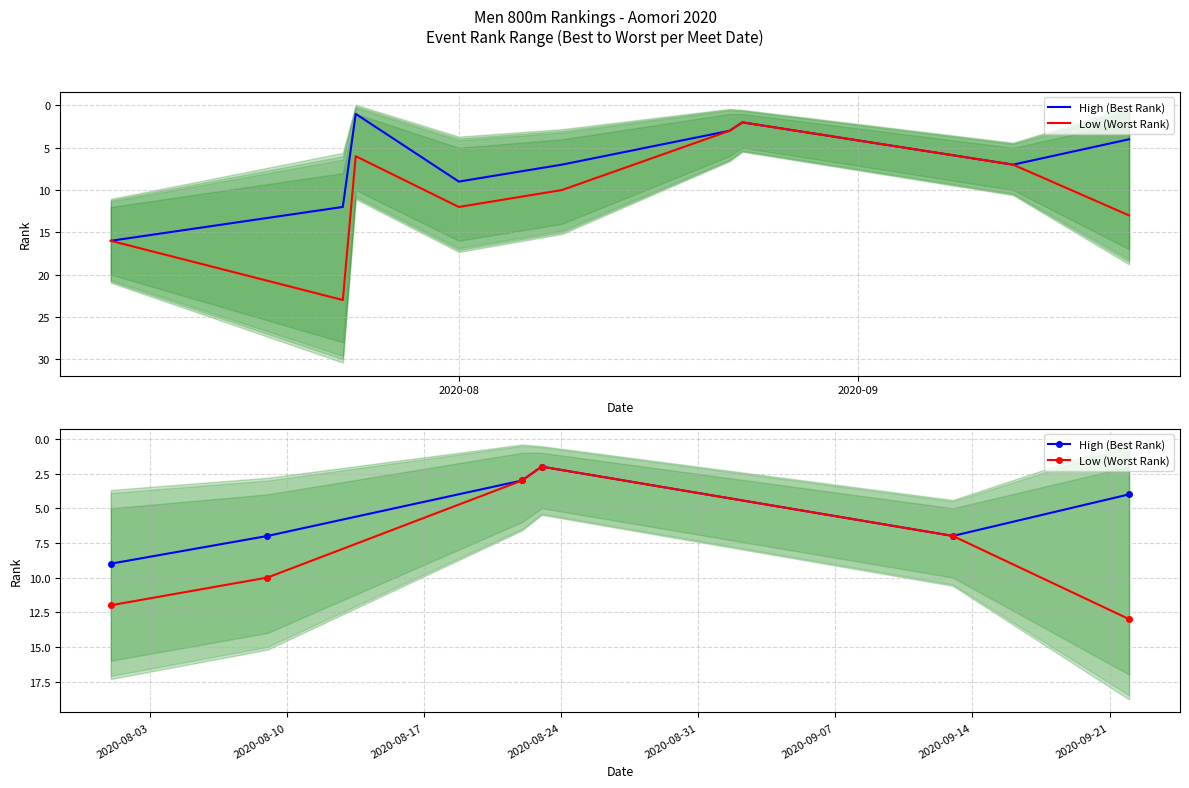

List the series in order of their overall mean, highest first.

Low (Worst Rank), High (Best Rank)